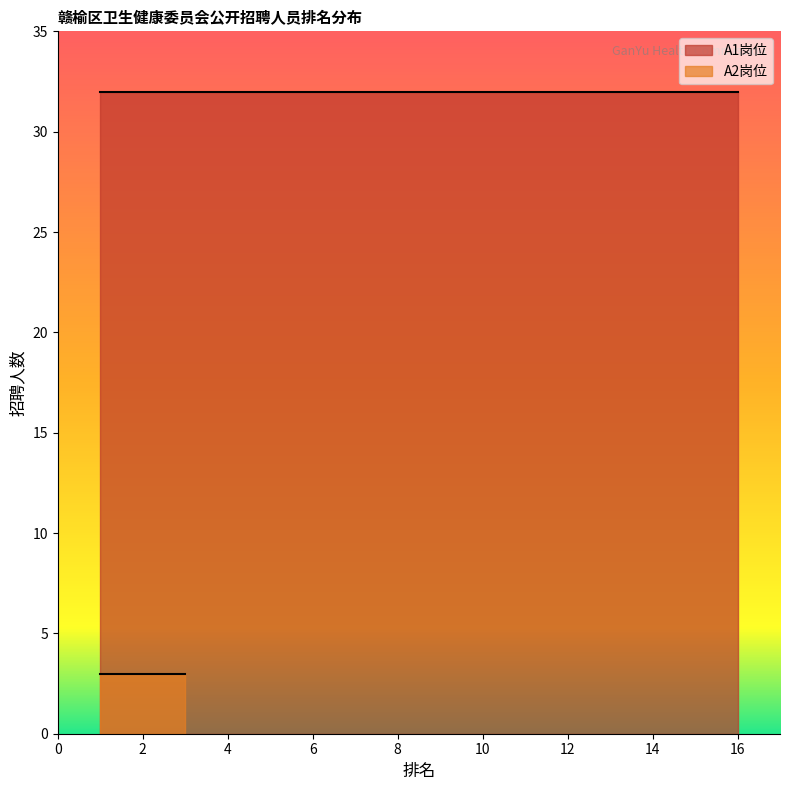

What is the maximum value shown in the chart?

32